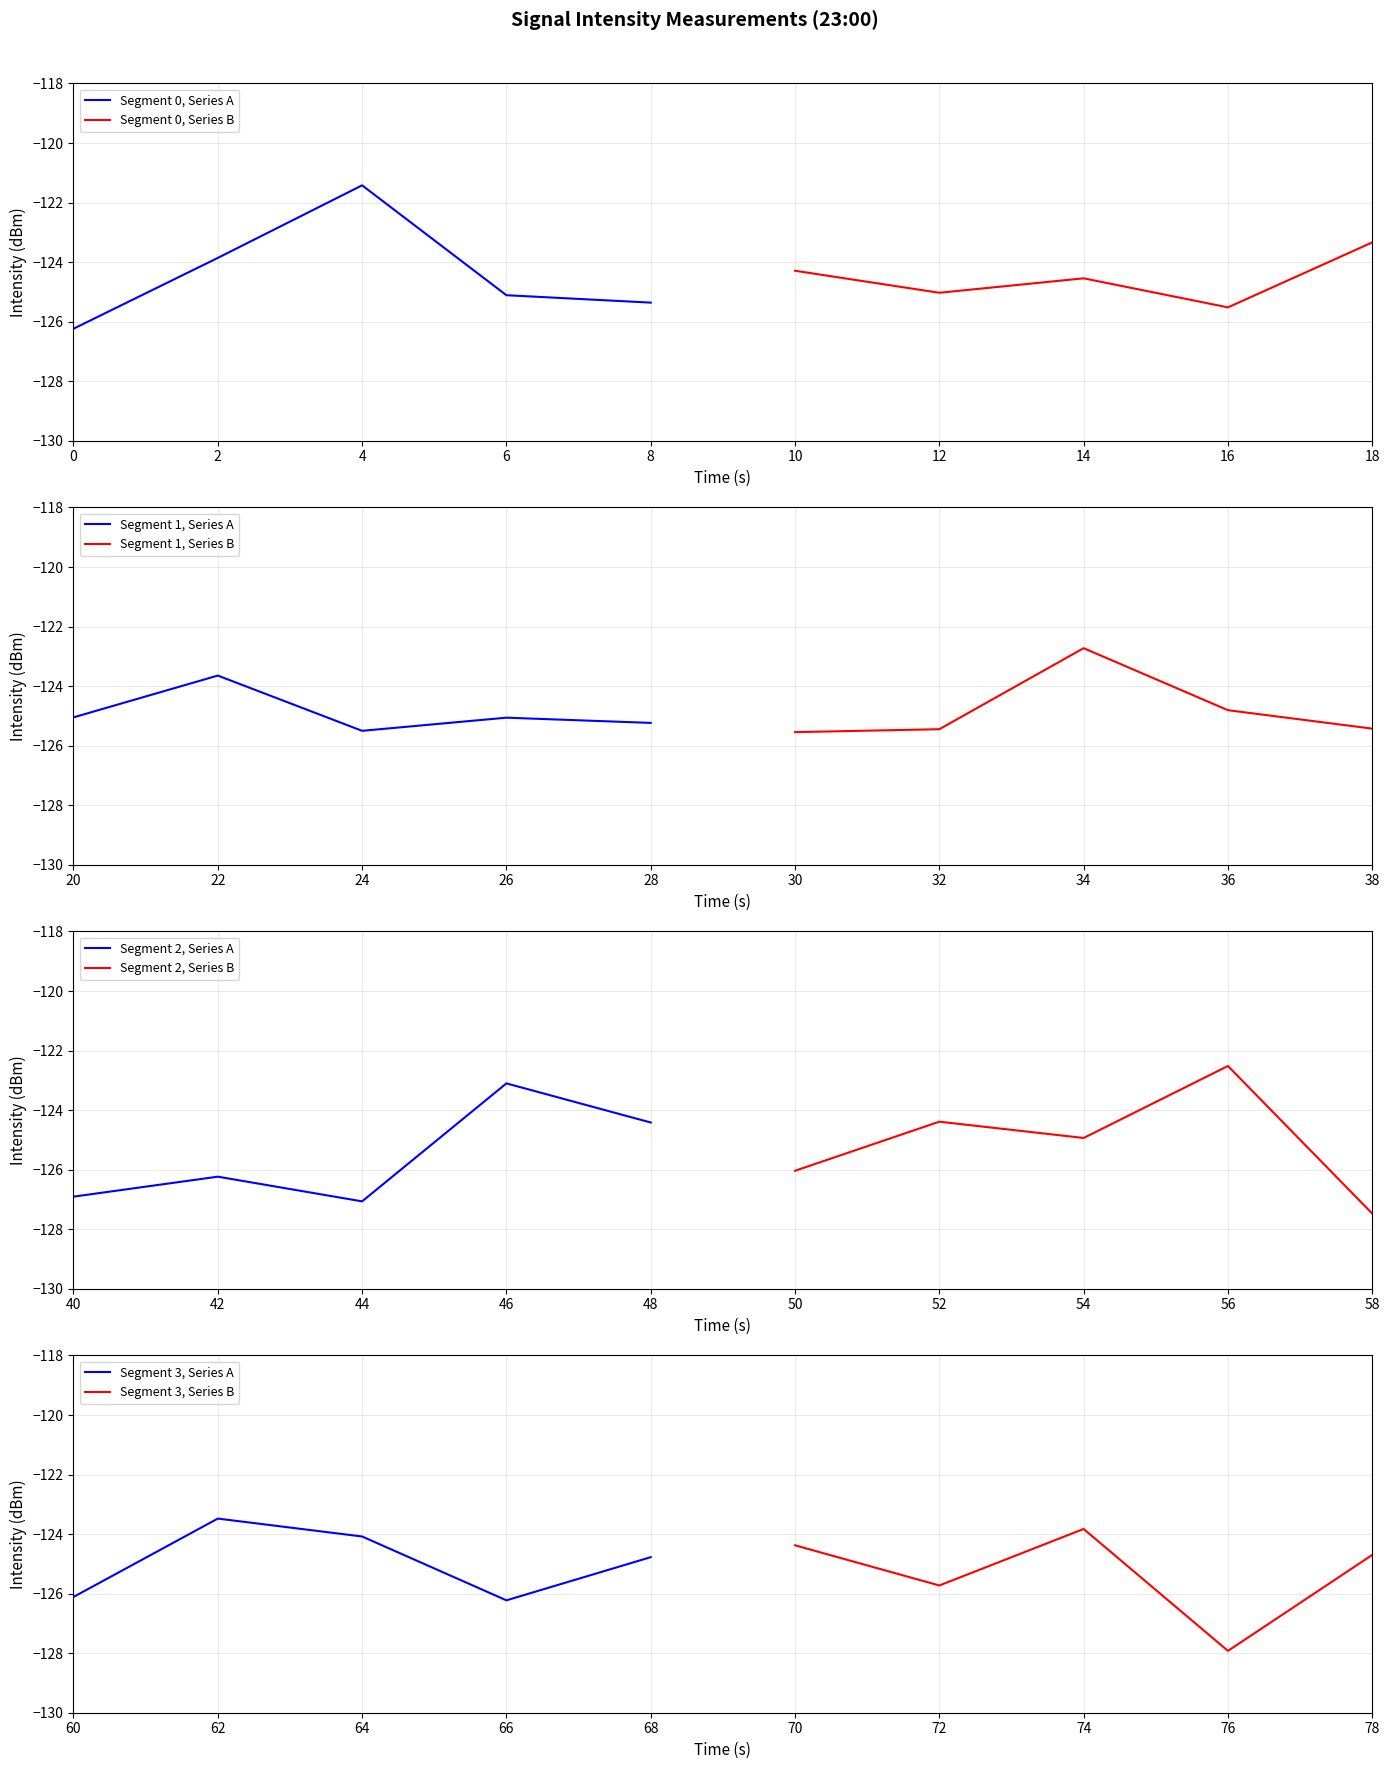

What is the maximum value for intensity(dBm) - first 30?

-121.4